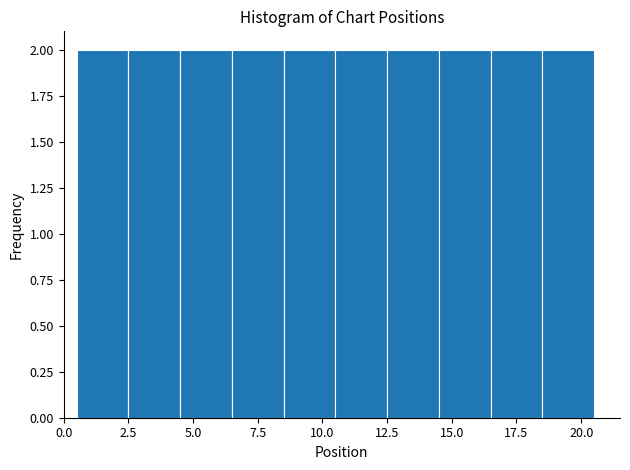

What is the height of the bar covering 4.5 to 6.5 on the x-axis? The values are not printed on the chart, so give them approximately, as read against the axis.

2